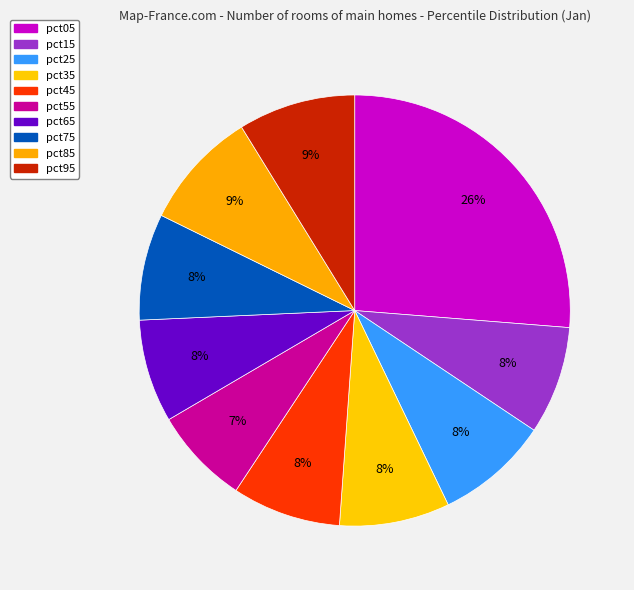

How many segments does this pie chart have?

10